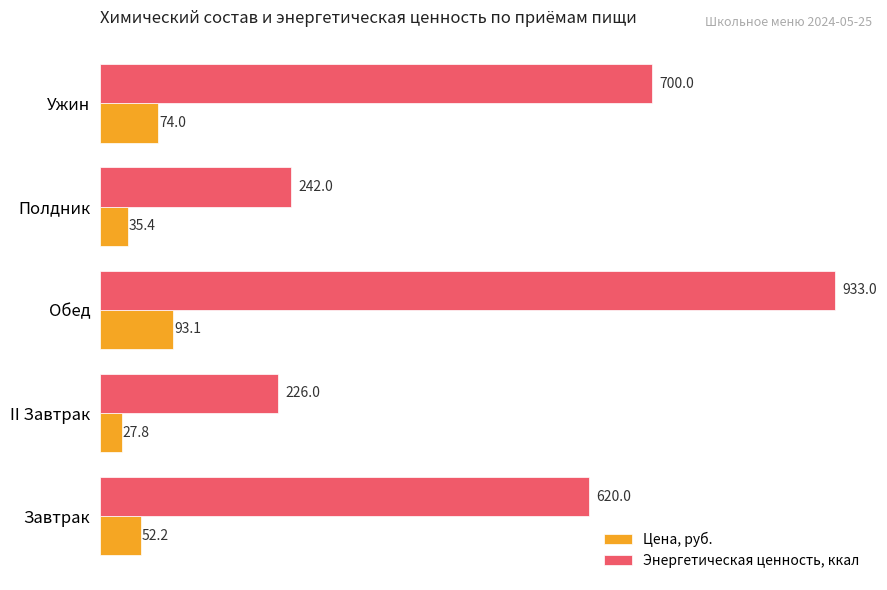

Rank the series by their average value, from lowest to highest.

Цена, руб., Энергетическая ценность, ккал